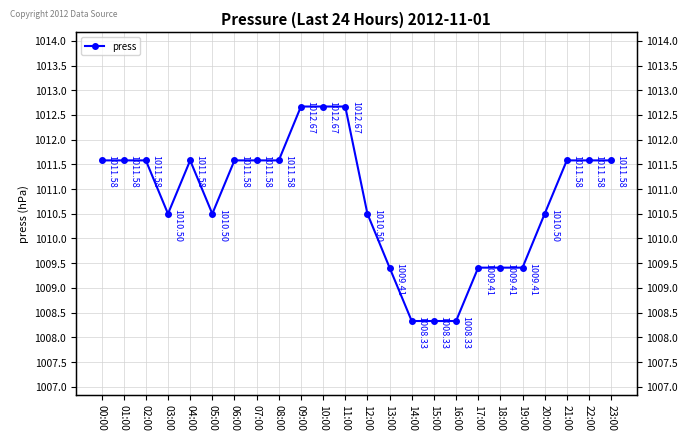

The chart shows a value of 1810.5 at 20:00. True or false?

False